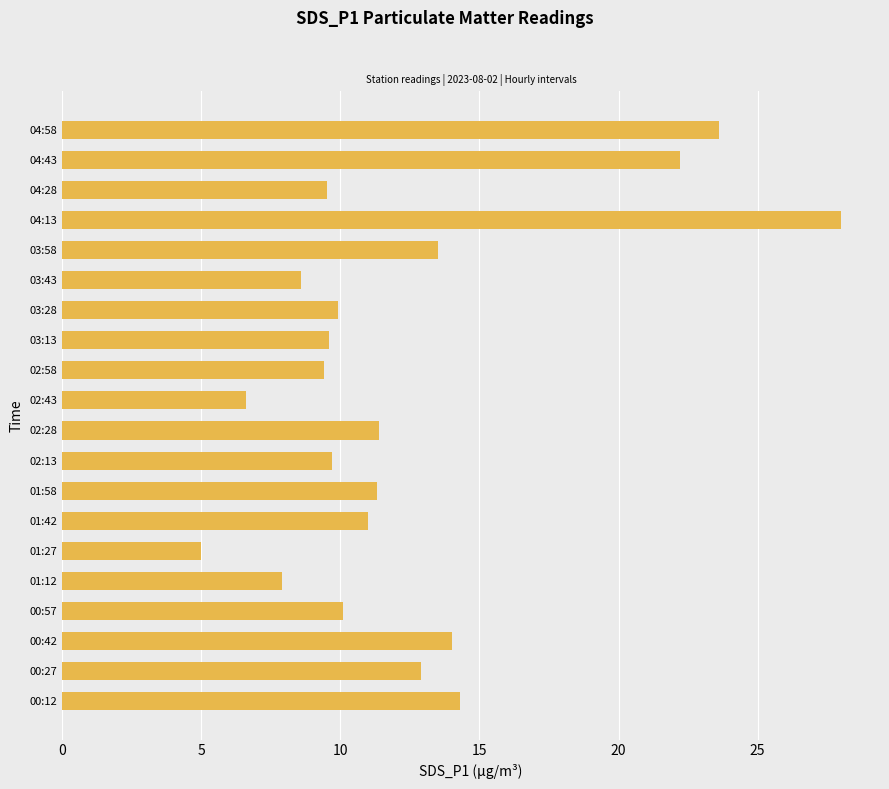

The value at 03:13 is 9.6. True or false?

True